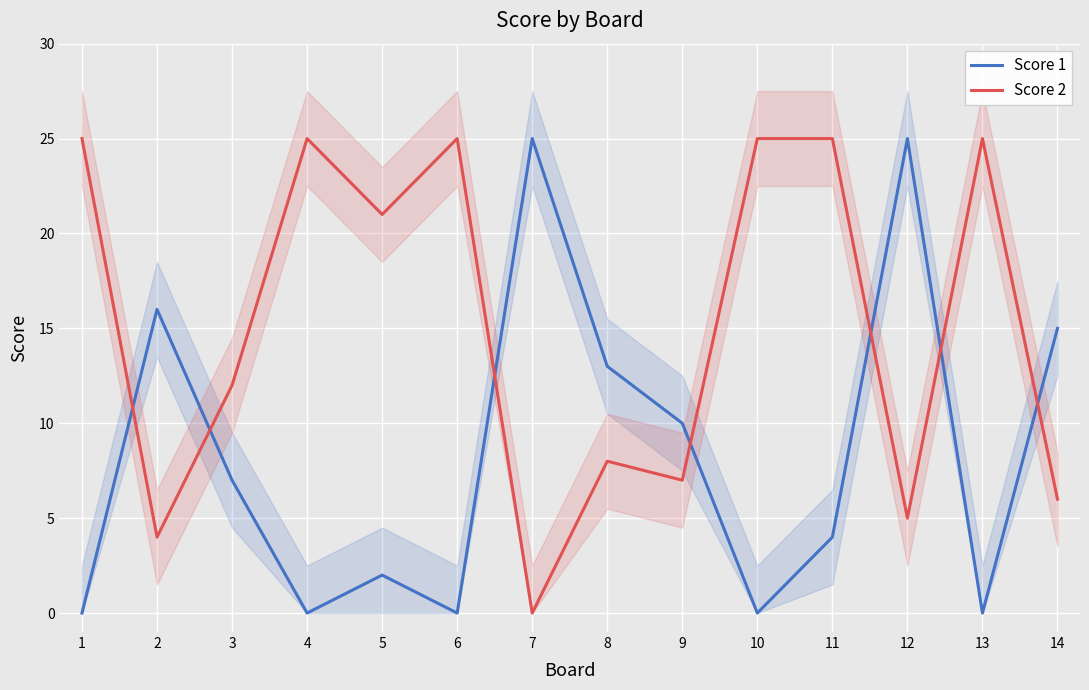

Which label corresponds to the smallest value in the chart?

1